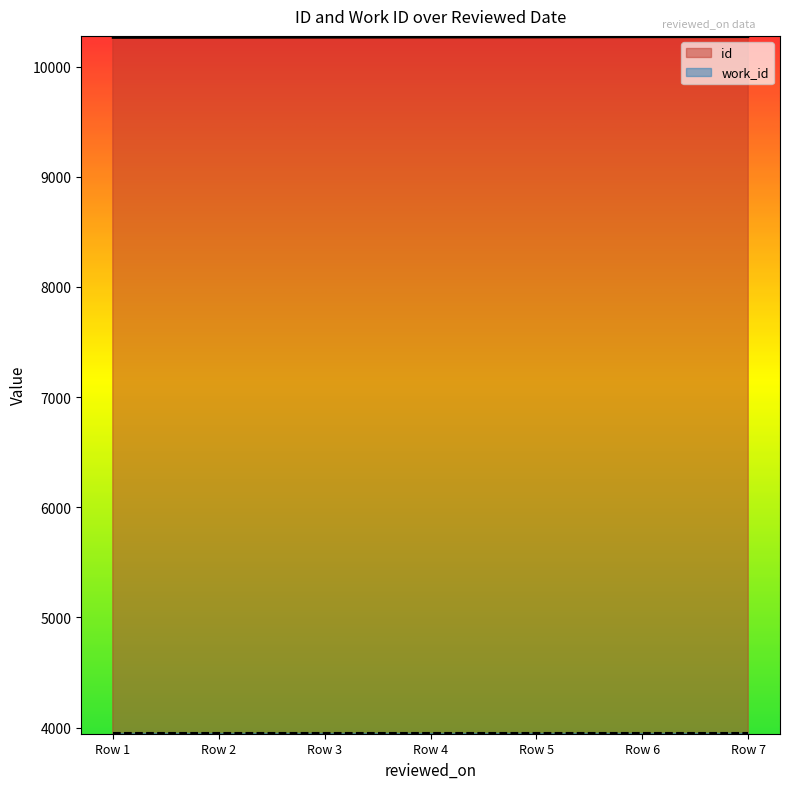

True or false: there are more than 1 points higher than both neighbors.

False